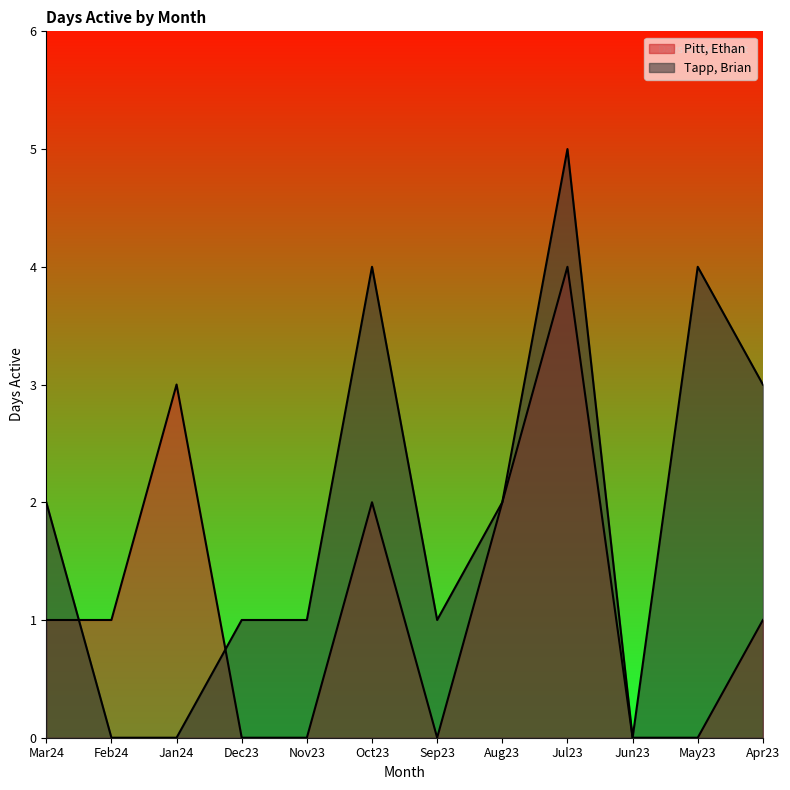

What is the approximate value of Tapp, Brian at Sep23?

1